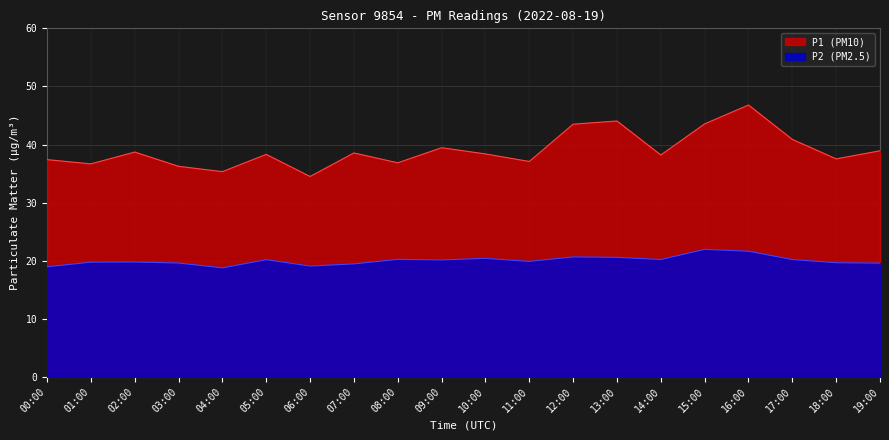

Where is P1 nearest to the value 40?

09:00